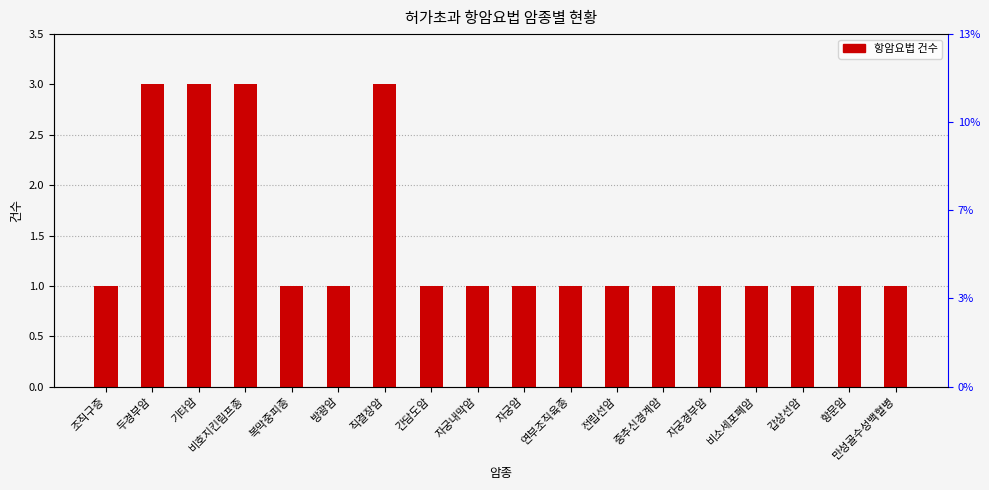

What is the label of the 7th bar from the left?

직결장암